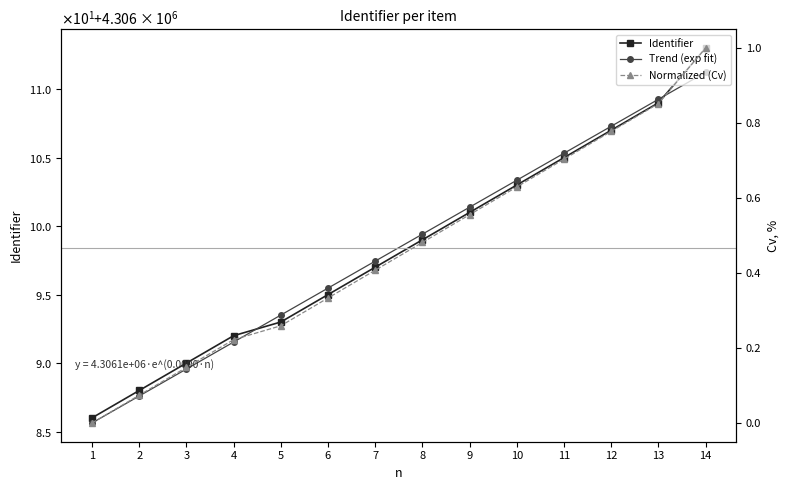

What is the approximate value of Identifier at 8?

4306099.0